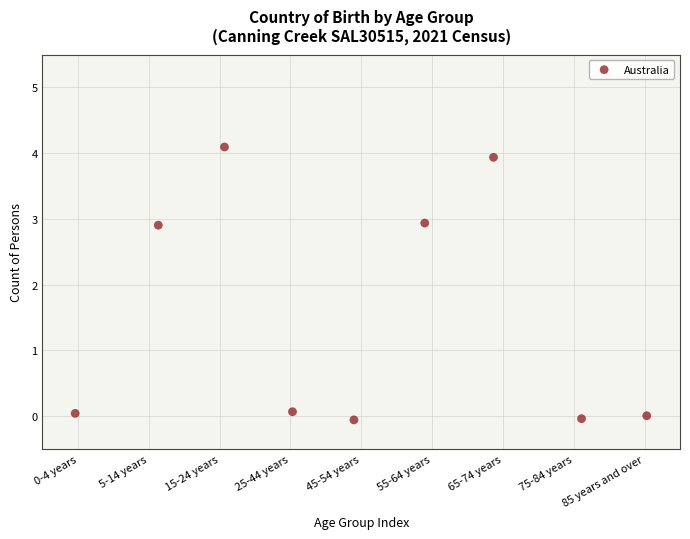

What is the average X value?

4.0